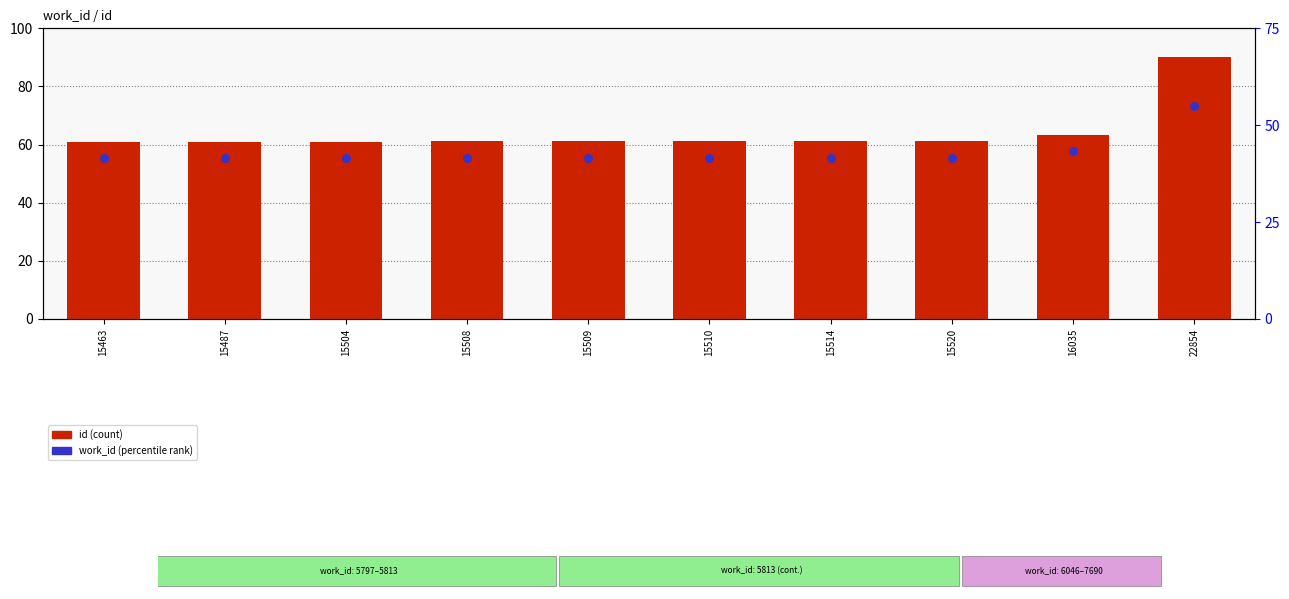

At which category is the sum across all series the highest?

22854